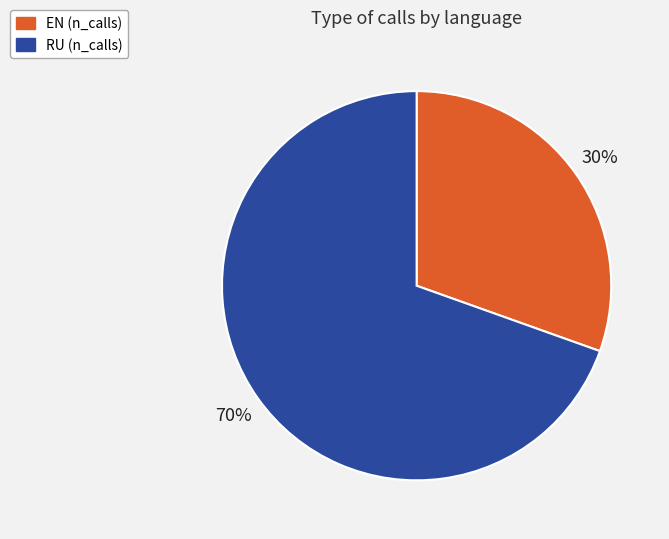

To the nearest percent, what is the combined percentage of RU and EN?

100%